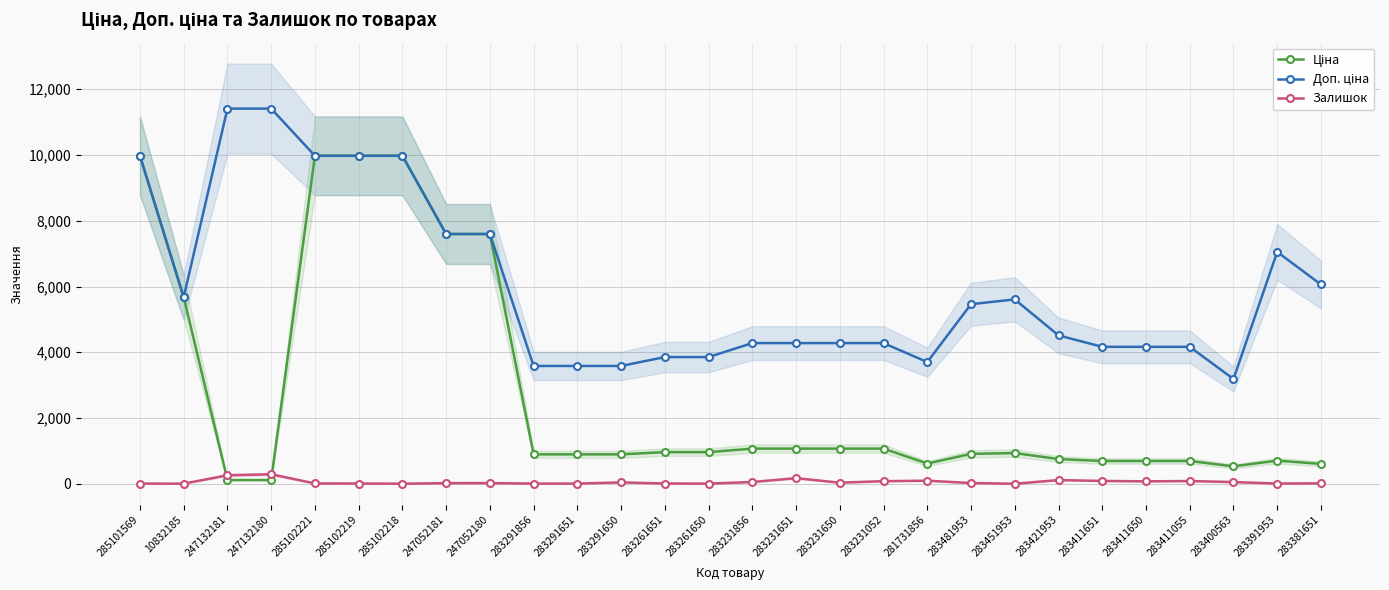

True or false: Ціна and Доп. ціна intersect in this chart.

False